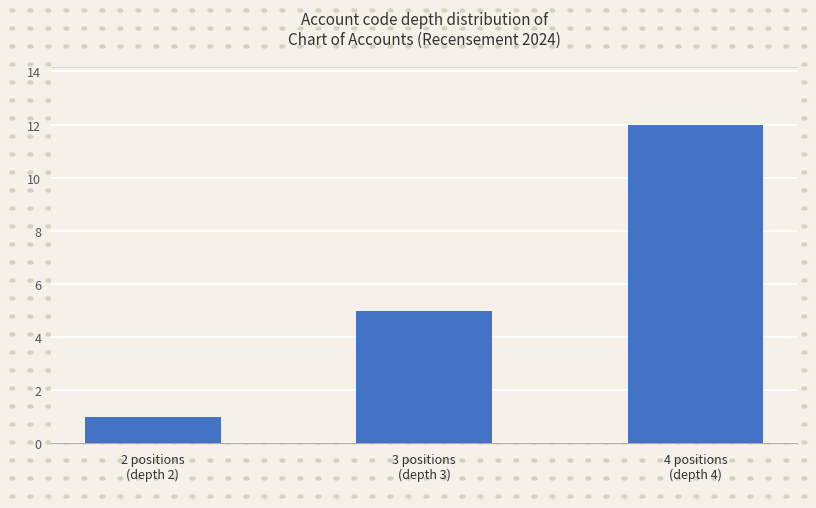

Rank the categories by value from lowest to highest.

2 positions
(depth 2), 3 positions
(depth 3), 4 positions
(depth 4)